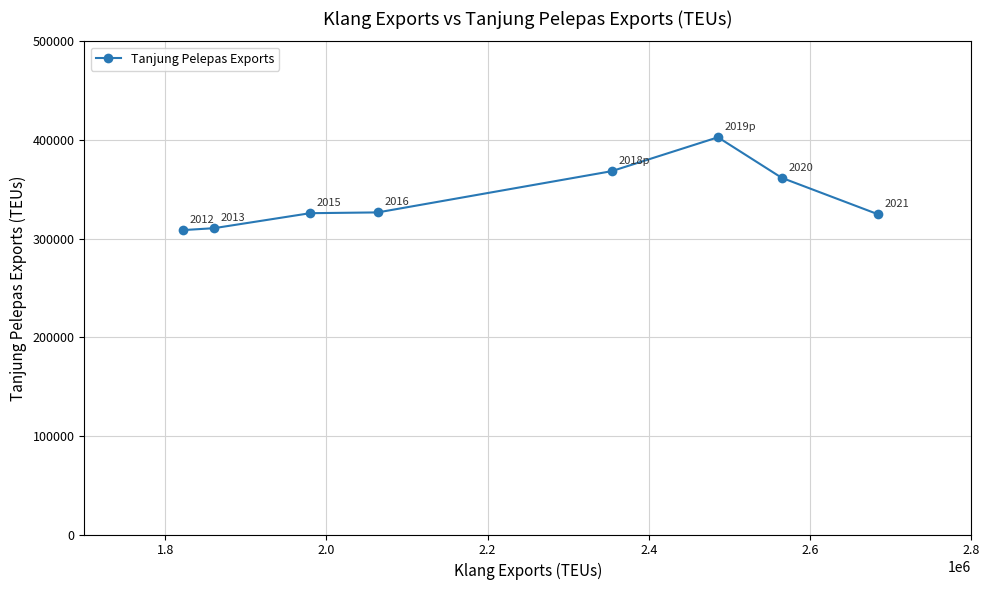

What is the value of the 3rd point from the left?

325775.0